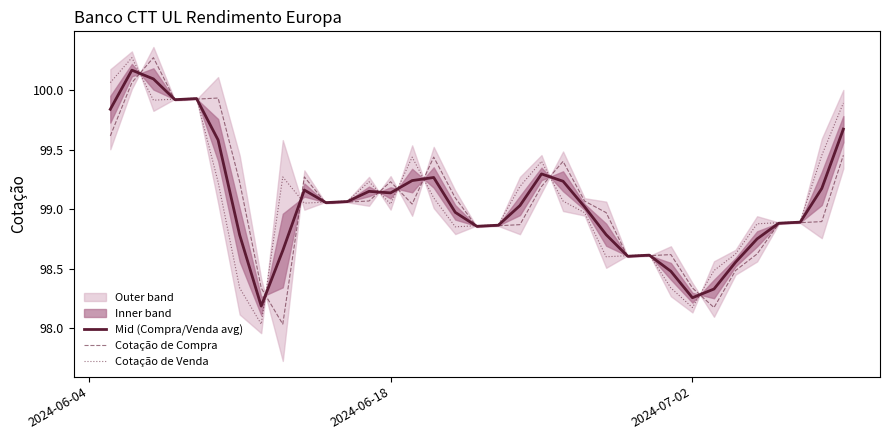

Which series has the largest range (max minus min)?

Cotação de Compra